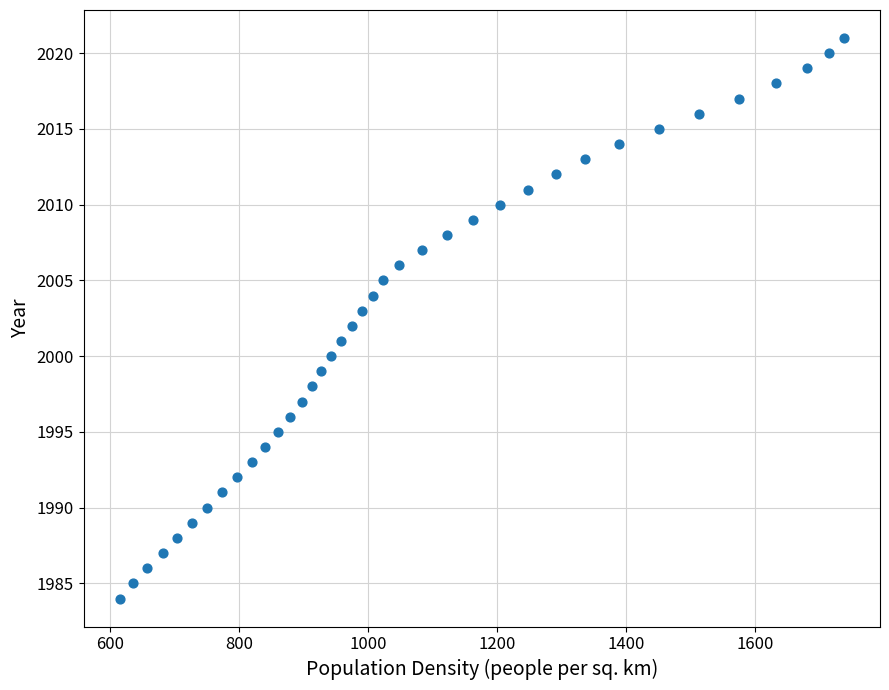

What is the range of Y values (max minus min)?

37